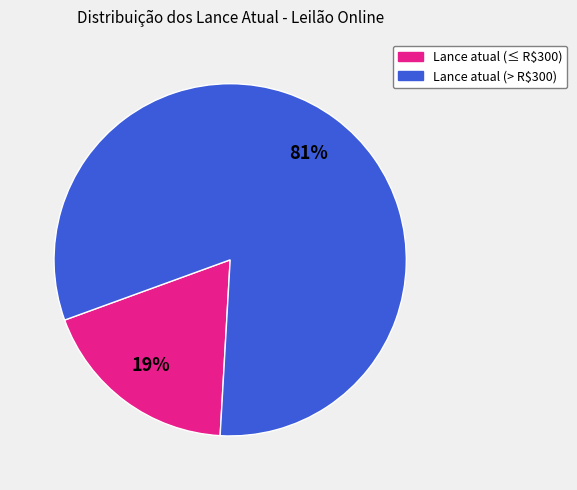

Is there any slice that represents more than half of the pie?

Yes